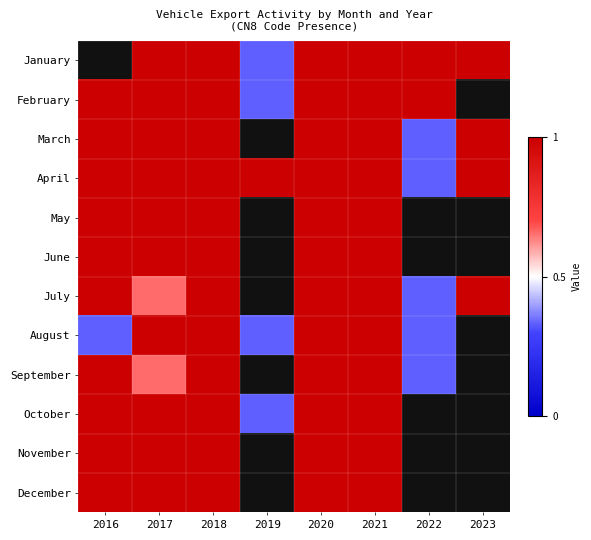

Is the value of March at 2023 greater than the value of June at 2018?

No